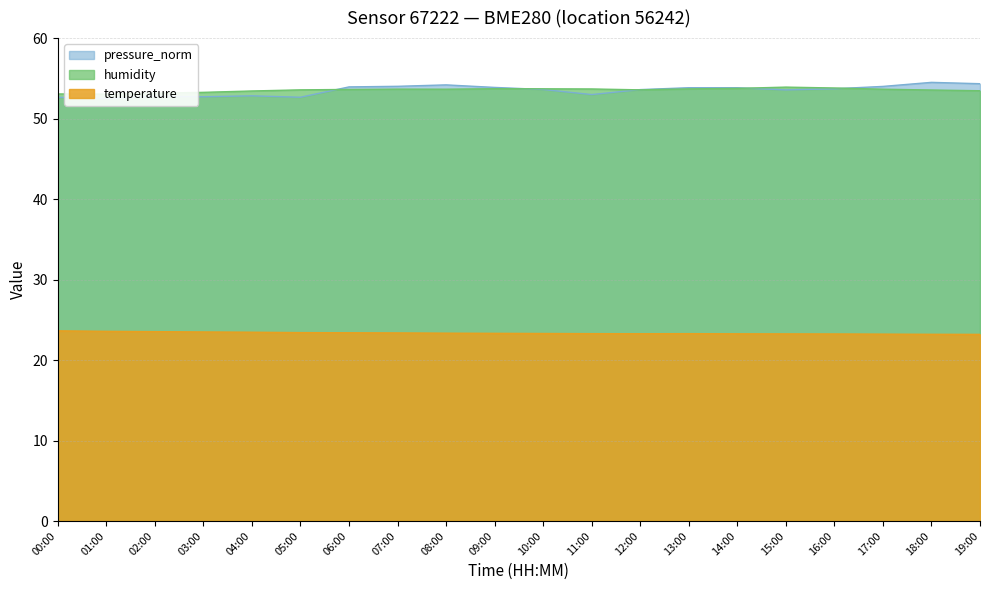

What is the label of the 13th point from the left?

12:00